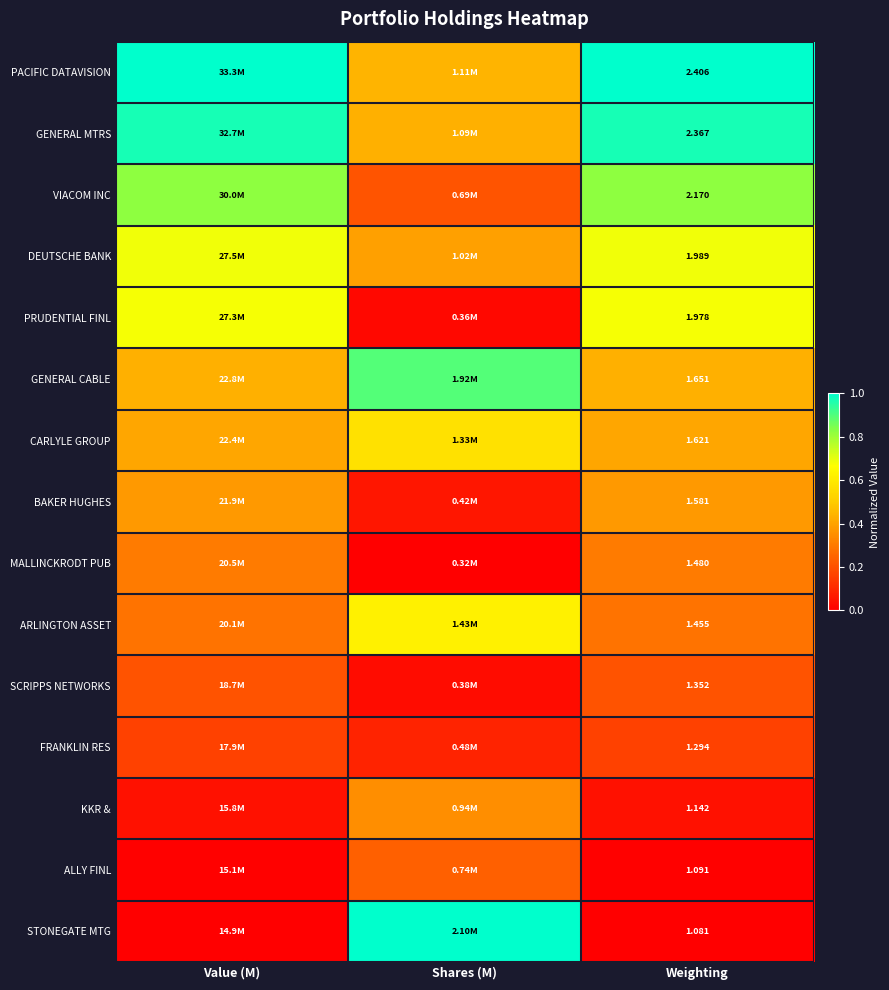

Which series has the largest total across all categories?

PACIFIC DATAVISION